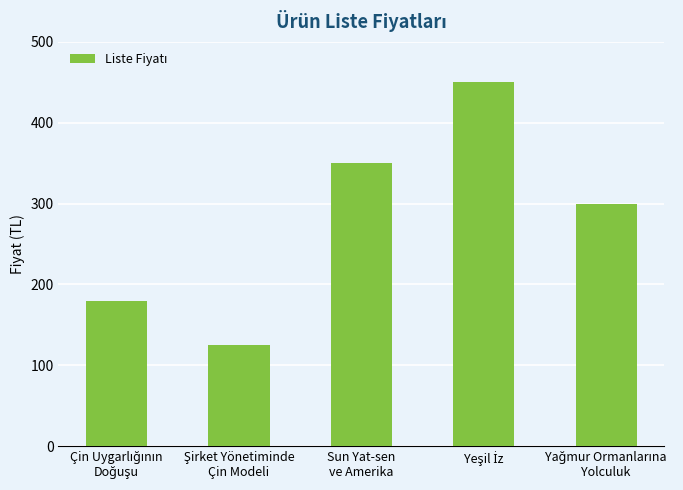

What is the difference between the second highest and second lowest values?

170